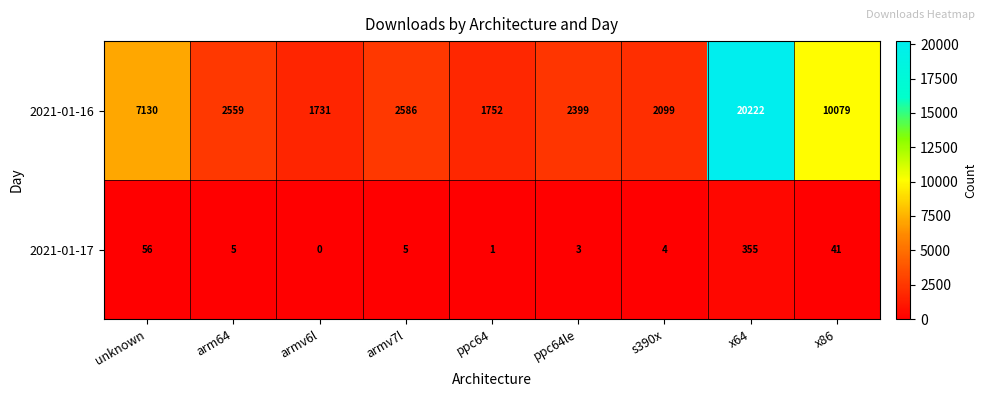

At which label does 2021-01-16 first exceed 2559?

unknown